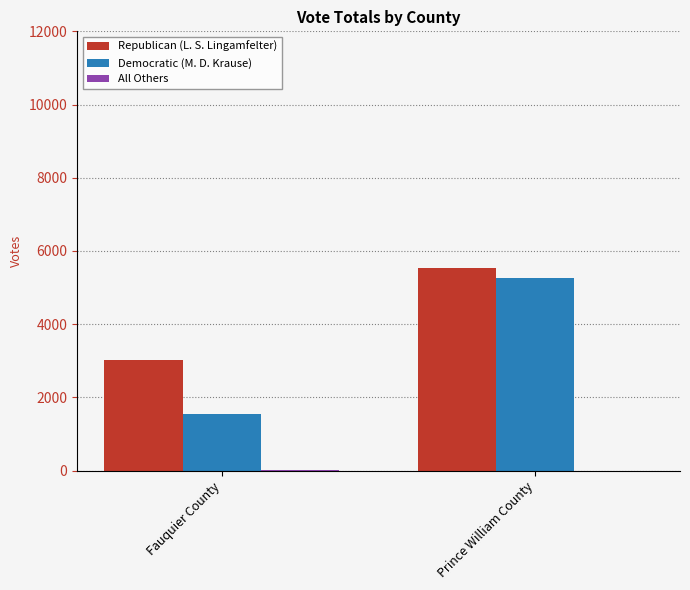

Which series has the largest total across all categories?

Republican (L. S. Lingamfelter)